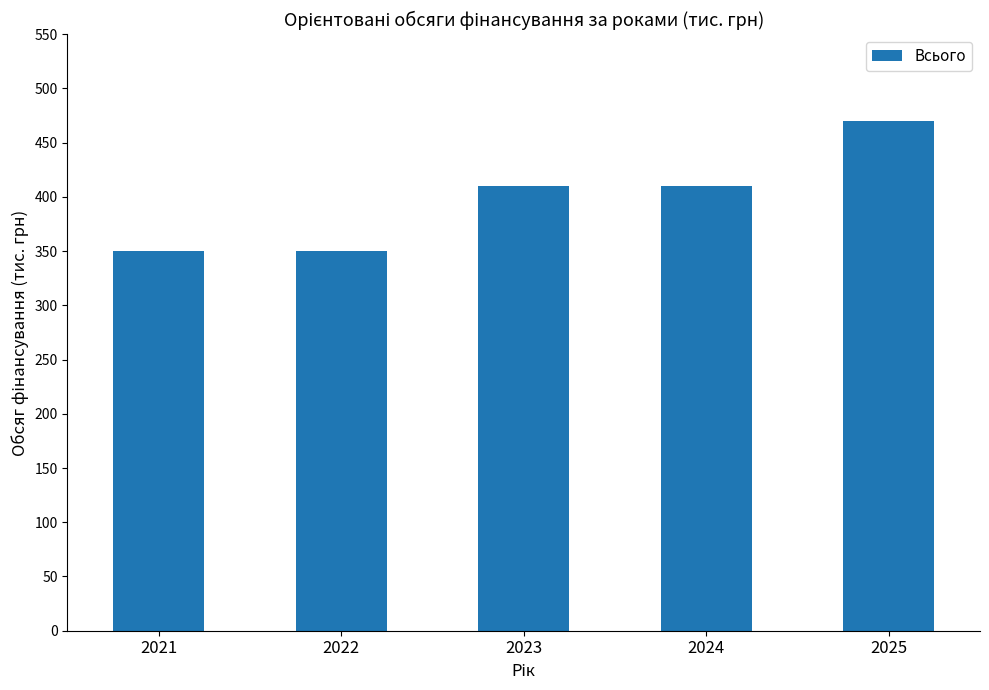

What is the smallest value displayed?

350